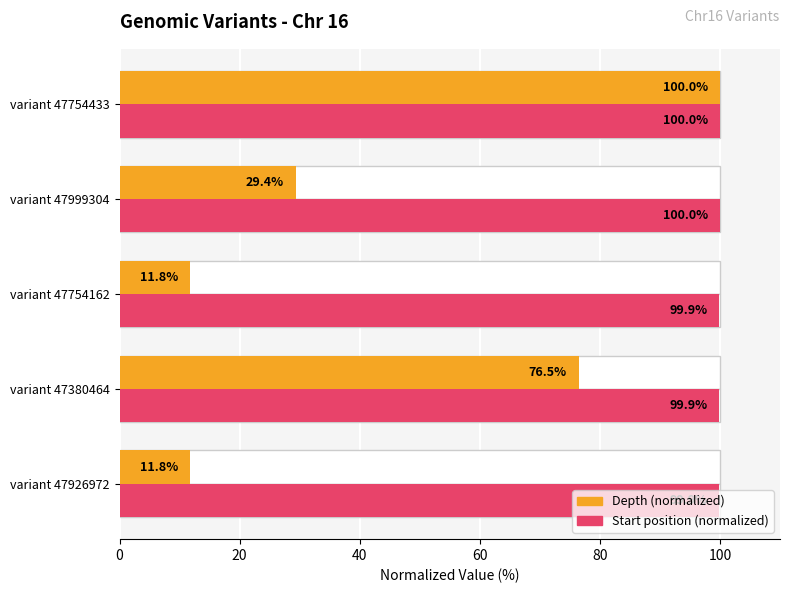

What is the spread (max minus min) of values at variant 47754162?

88.2